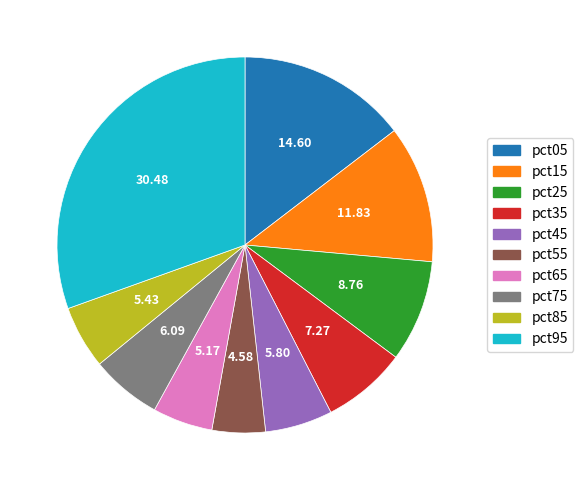

The pct65 slice represents 5% of the pie. True or false?

True